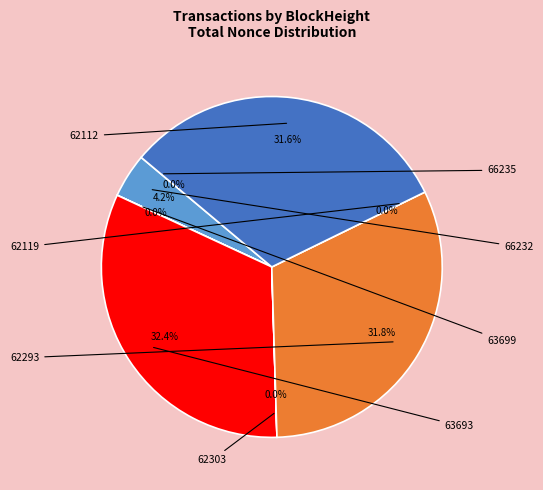

Is it true that 62119 is 0% of the pie?

True